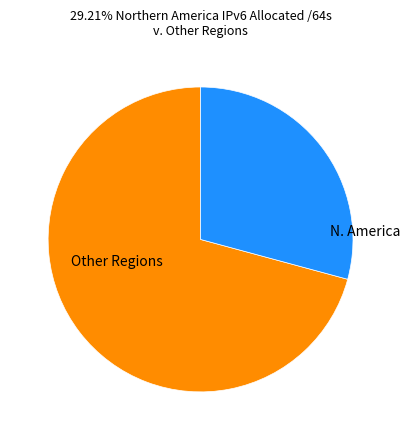

Is there a majority slice in this chart?

Yes